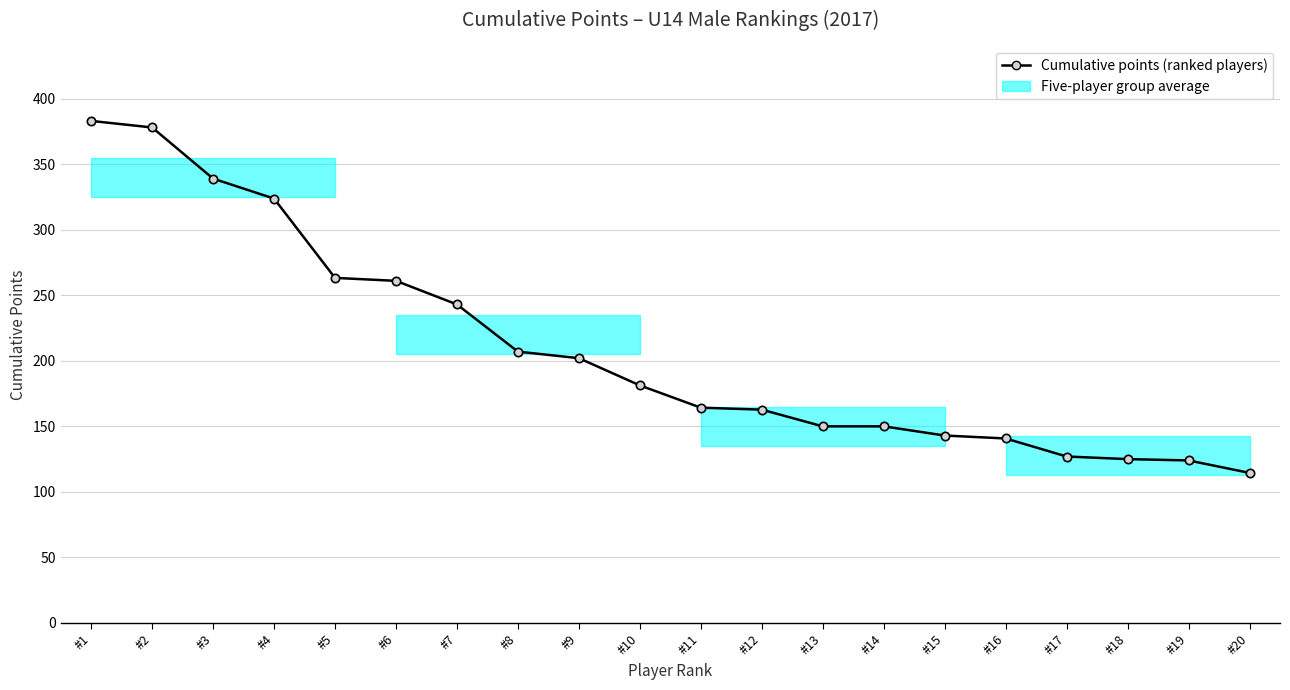

At which label does the data first exceed 181?

#1